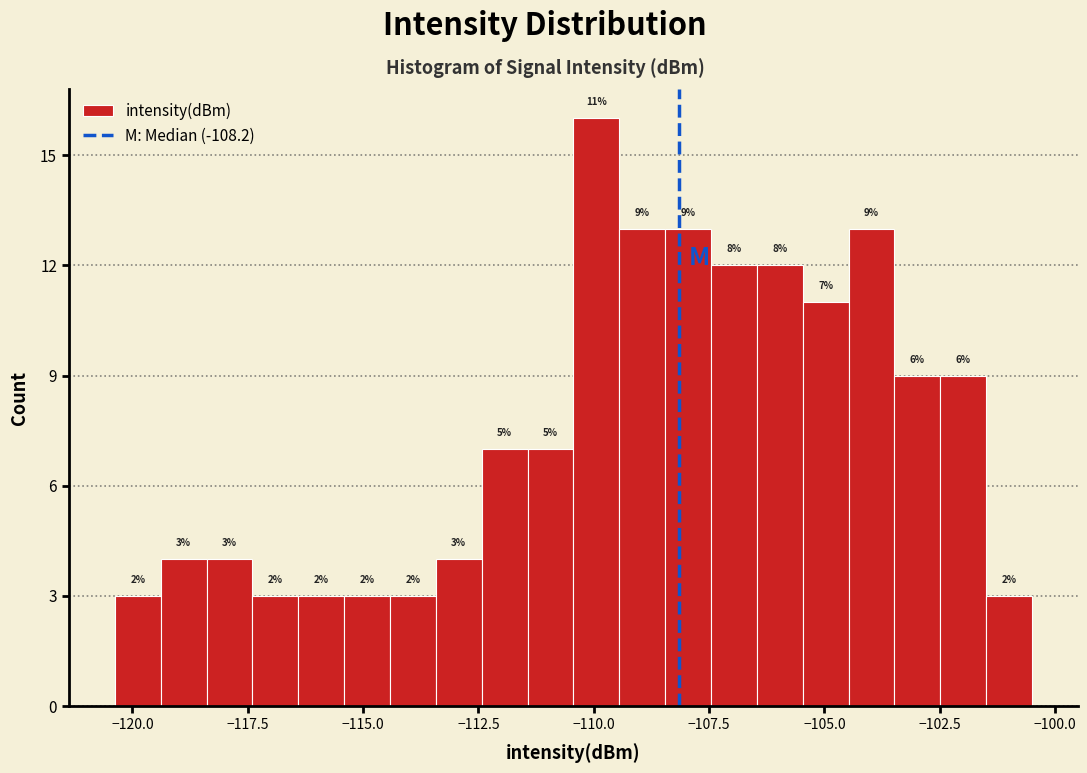

Read against the x-axis, roughly where is the centre of the tallest bar?

-110.0